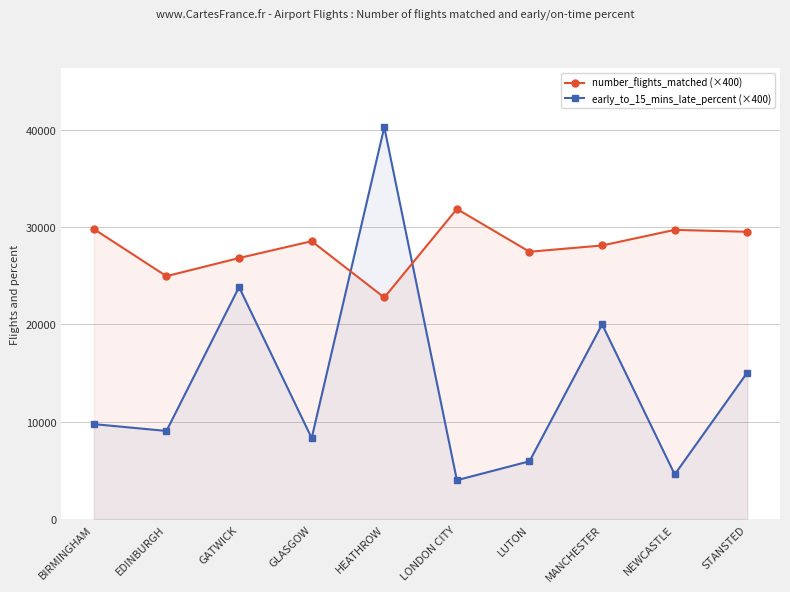

How many lines are shown in the chart?

2